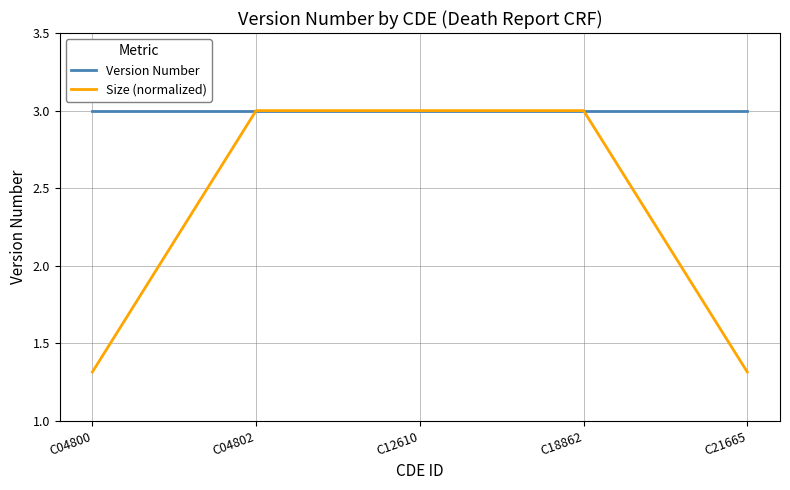

What are all the series names shown in the legend?

Version Number, Size (normalized)